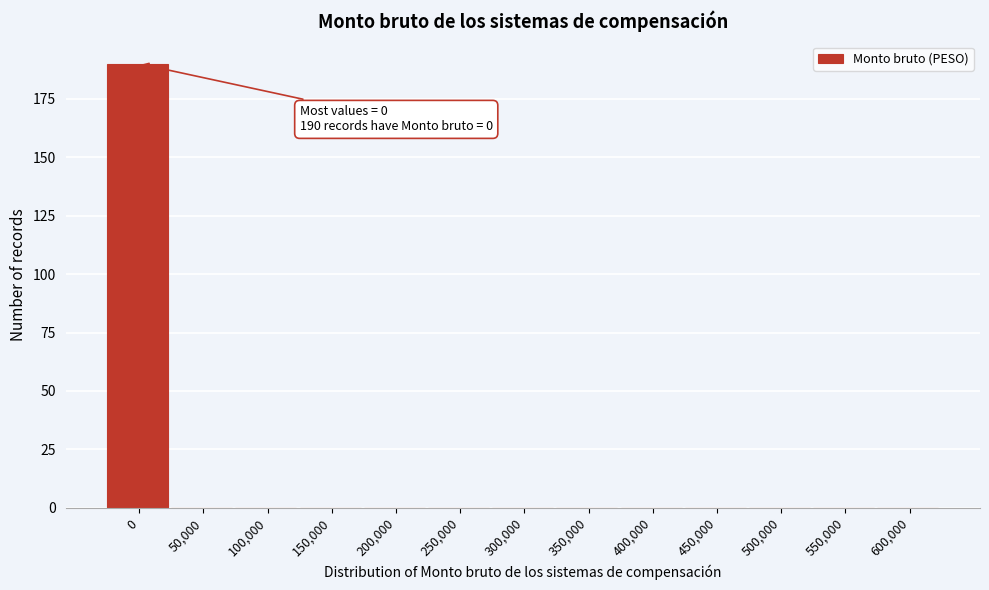

Reading left to right, what are all the values shown in this chart?

0=190	50,000=0	100,000=0	150,000=0	200,000=0	250,000=0	300,000=0	350,000=0	400,000=0	450,000=0	500,000=0	550,000=0	600,000=0